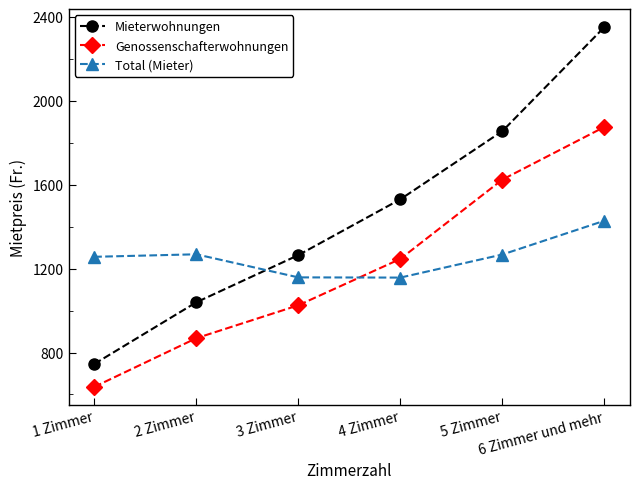

The value of Total (Mieter) at 5 Zimmer is 1267. True or false?

True